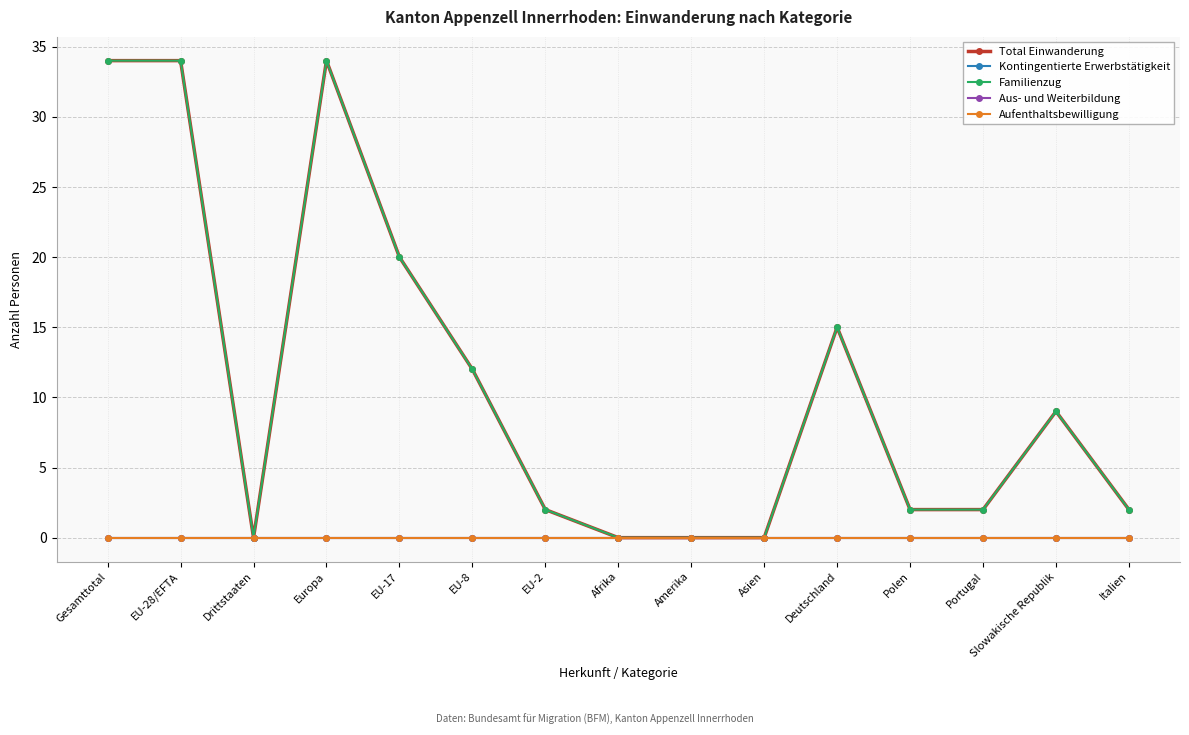

Is this an area chart (filled region under the line)?

No